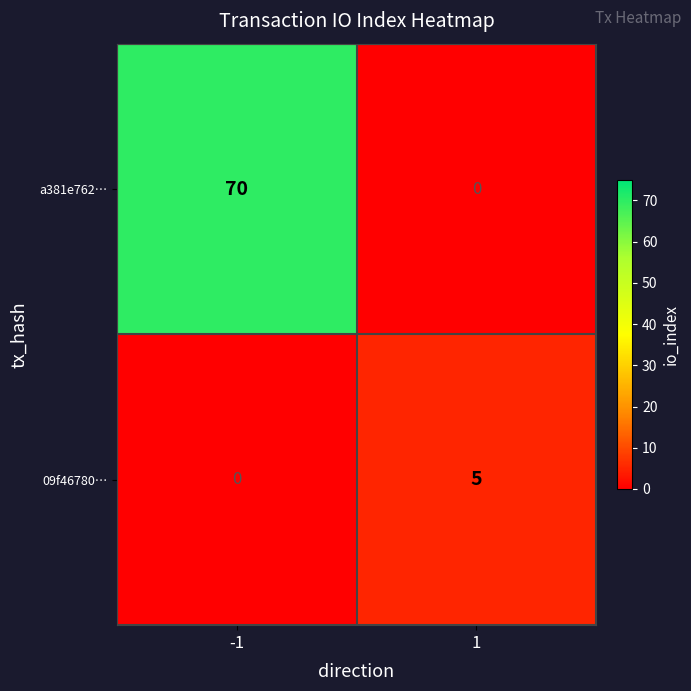

What is the sum of all a381e762… values?

70